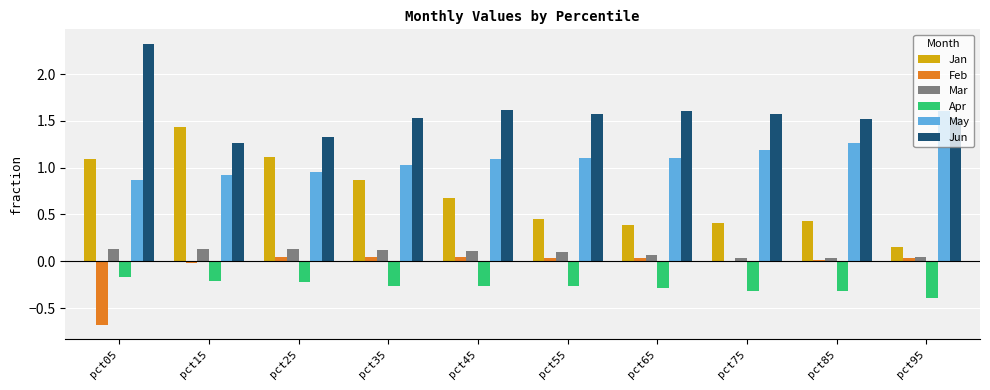

What is the sum of all Feb values?

-0.4